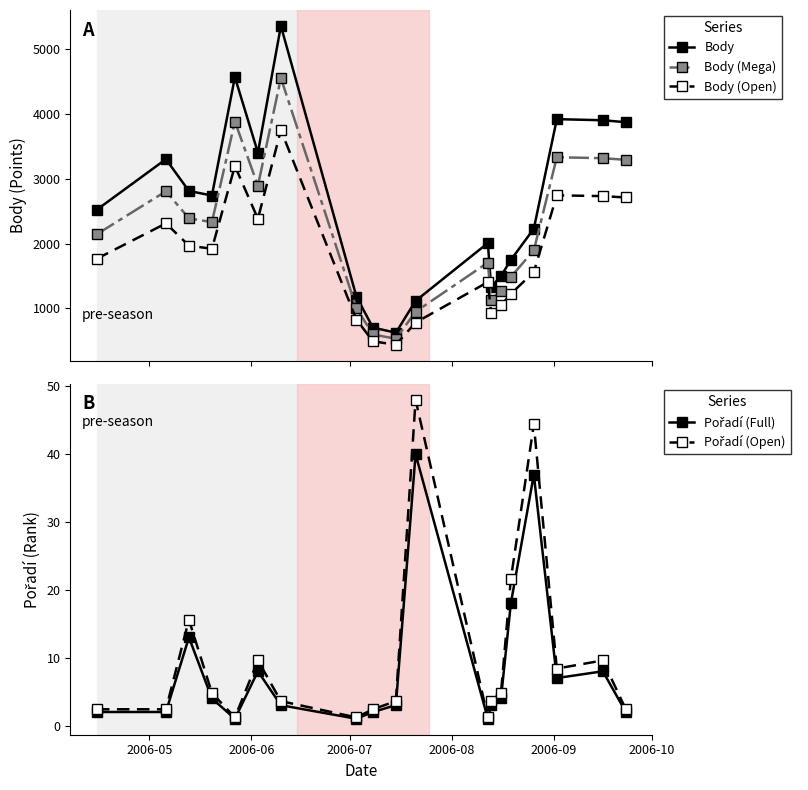

What is the greatest value displayed?

5360.0